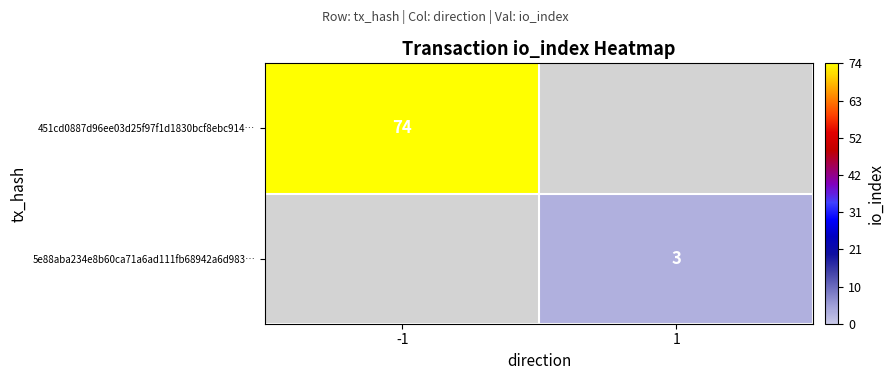

True or false: 5e88aba234e8b60ca71a6ad111fb68942a6d983… has a value of 2 at 1.

False